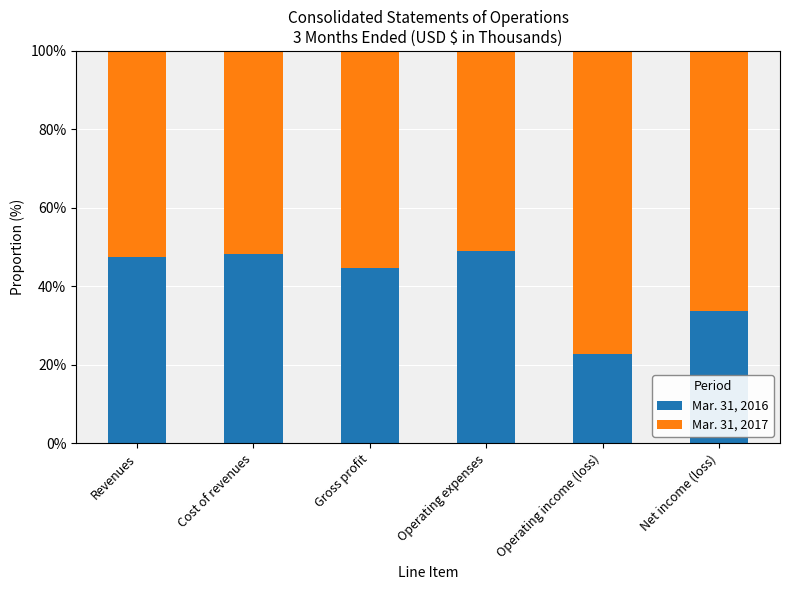

Which category has the lowest value in the Mar. 31, 2016 series?

Operating income (loss)